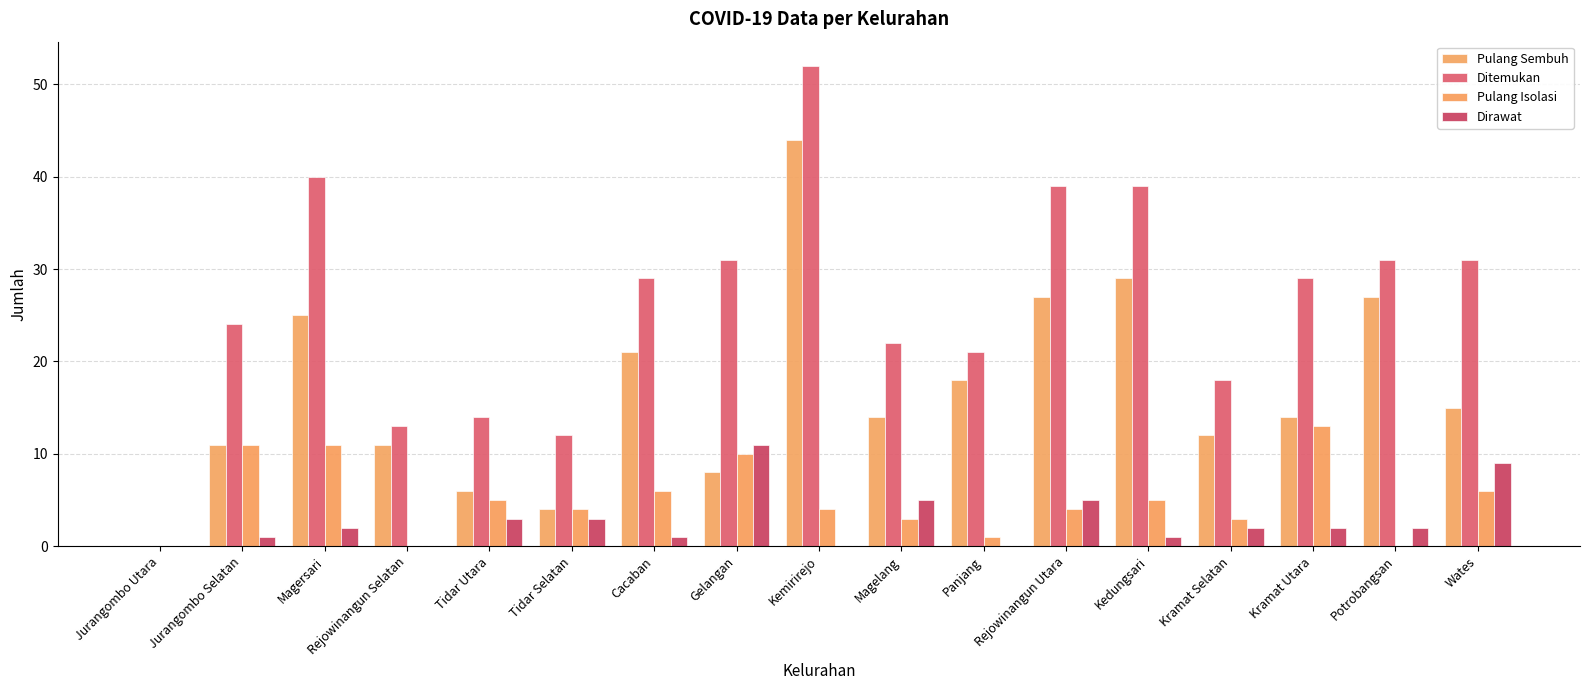

What is the spread (max minus min) of values at Jurangombo Selatan?

23